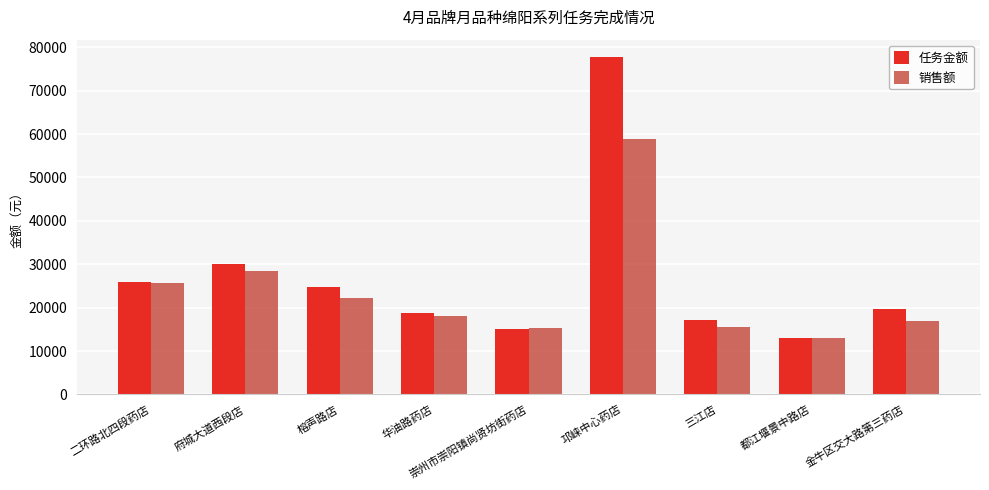

What is the sum of the 任务金额 values at 榕声路店 and 都江堰景中路店?

37627.0